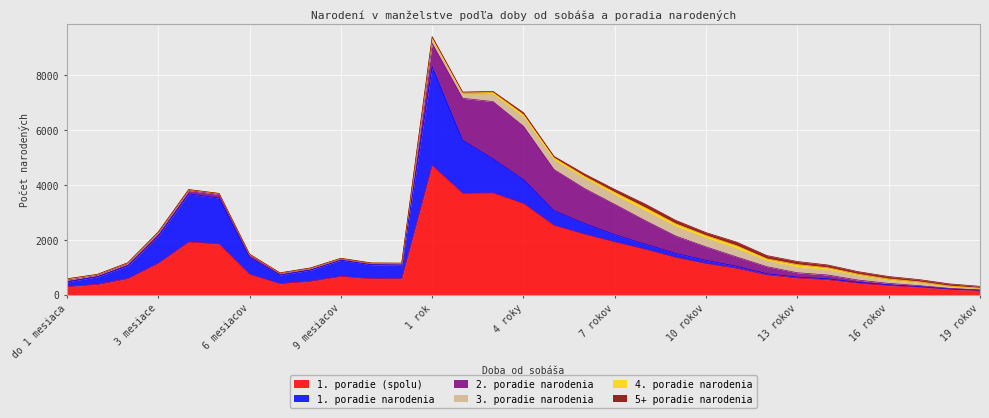

What is the spread (max minus min) of values at 7 rokov?

1820